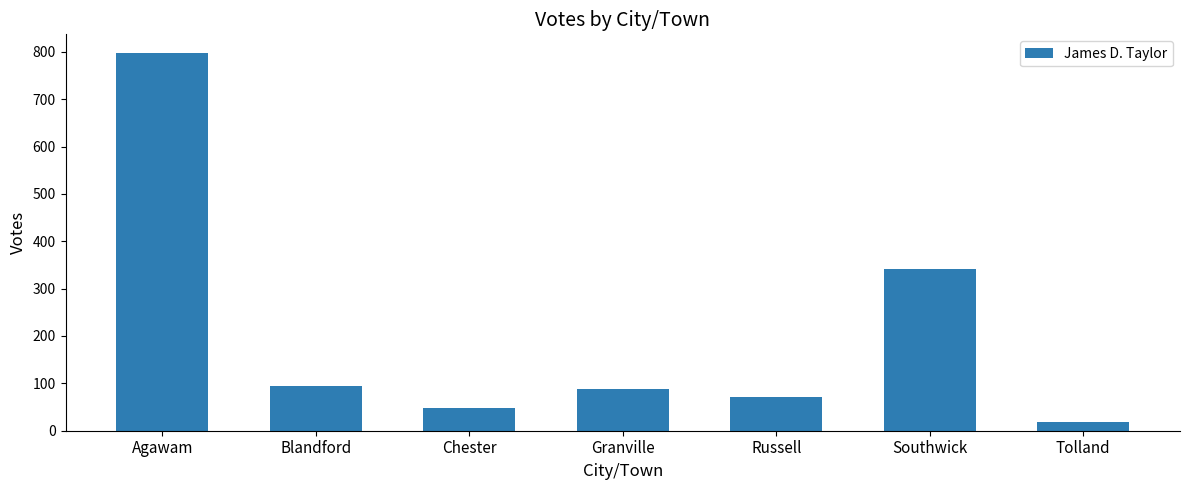

What is the minimum value shown in the chart?

18